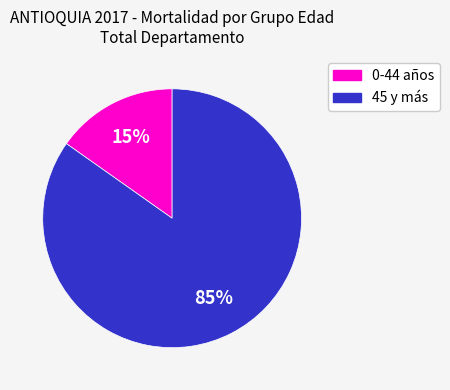

Count the number of slices in the pie.

2